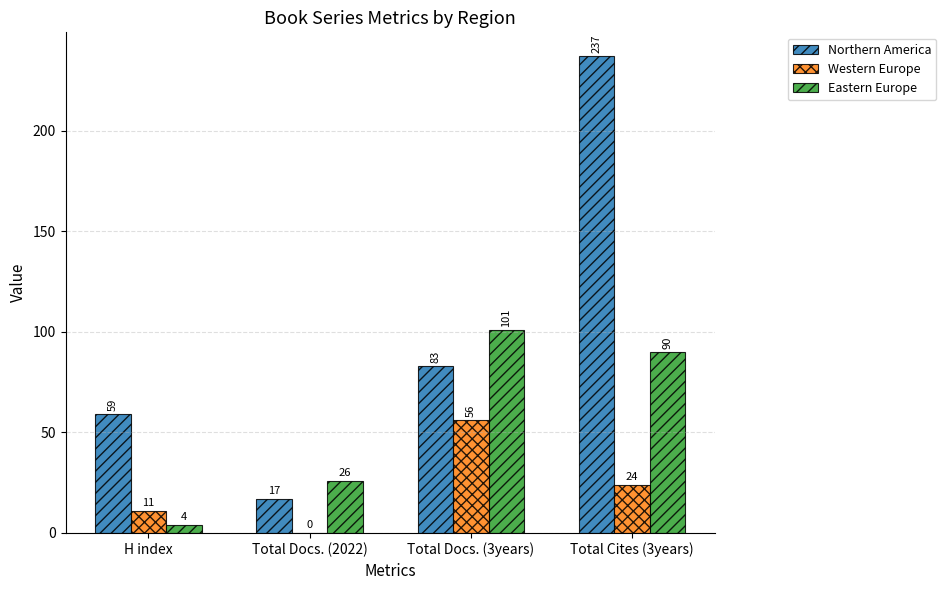

What is the sum of the Eastern Europe values at Total Cites (3years) and H index?

94